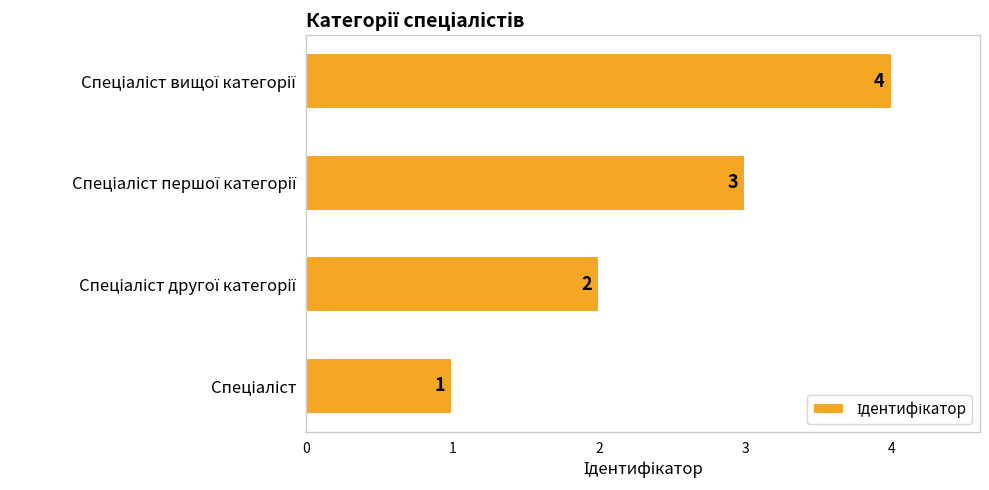

How many values are between 2 and 4?

3